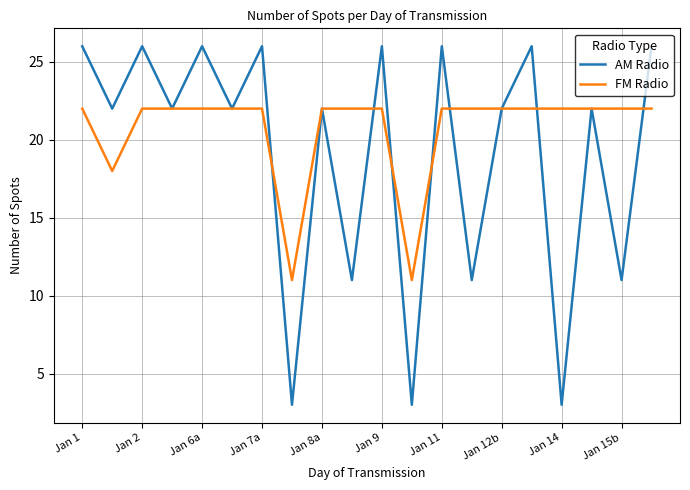

Which series has the largest total across all categories?

FM Radio